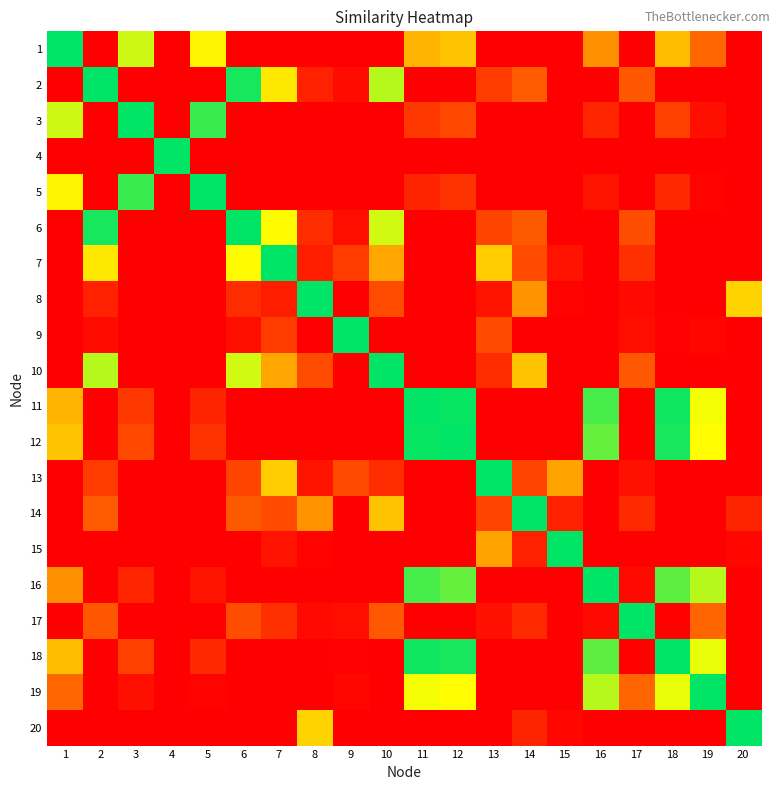

Reading left to right, extract all data points from this chart.

1: 1=1.0	2=0.0	3=0.7	4=0.0	5=0.6	6=0.0	7=0.0	8=0.0	9=0.0	10=0.0	11=0.5	12=0.5	13=0.0	14=0.0	15=0.0	16=0.4	17=0.0	18=0.5	19=0.3	20=0.0
2: 1=0.0	2=1.0	3=0.0	4=0.0	5=0.0	6=1.0	7=0.6	8=0.1	9=0.0	10=0.8	11=0.0	12=0.0	13=0.2	14=0.2	15=0.0	16=0.0	17=0.2	18=0.0	19=0.0	20=0.0
3: 1=0.7	2=0.0	3=1.0	4=0.0	5=0.9	6=0.0	7=0.0	8=0.0	9=0.0	10=0.0	11=0.1	12=0.2	13=0.0	14=0.0	15=0.0	16=0.1	17=0.0	18=0.2	19=0.0	20=0.0
4: 1=0.0	2=0.0	3=0.0	4=1.0	5=0.0	6=0.0	7=0.0	8=0.0	9=0.0	10=0.0	11=0.0	12=0.0	13=0.0	14=0.0	15=0.0	16=0.0	17=0.0	18=0.0	19=0.0	20=0.0
5: 1=0.6	2=0.0	3=0.9	4=0.0	5=1.0	6=0.0	7=0.0	8=0.0	9=0.0	10=0.0	11=0.1	12=0.1	13=0.0	14=0.0	15=0.0	16=0.1	17=0.0	18=0.1	19=0.0	20=0.0
6: 1=0.0	2=1.0	3=0.0	4=0.0	5=0.0	6=1.0	7=0.7	8=0.1	9=0.0	10=0.7	11=0.0	12=0.0	13=0.2	14=0.2	15=0.0	16=0.0	17=0.2	18=0.0	19=0.0	20=0.0
7: 1=0.0	2=0.6	3=0.0	4=0.0	5=0.0	6=0.7	7=1.0	8=0.1	9=0.2	10=0.4	11=0.0	12=0.0	13=0.5	14=0.2	15=0.1	16=0.0	17=0.1	18=0.0	19=0.0	20=0.0
8: 1=0.0	2=0.1	3=0.0	4=0.0	5=0.0	6=0.1	7=0.1	8=1.0	9=0.0	10=0.2	11=0.0	12=0.0	13=0.1	14=0.4	15=0.0	16=0.0	17=0.0	18=0.0	19=0.0	20=0.6
9: 1=0.0	2=0.0	3=0.0	4=0.0	5=0.0	6=0.0	7=0.2	8=0.0	9=1.0	10=0.0	11=0.0	12=0.0	13=0.2	14=0.0	15=0.0	16=0.0	17=0.0	18=0.0	19=0.0	20=0.0
10: 1=0.0	2=0.8	3=0.0	4=0.0	5=0.0	6=0.7	7=0.4	8=0.2	9=0.0	10=1.0	11=0.0	12=0.0	13=0.1	14=0.5	15=0.0	16=0.0	17=0.2	18=0.0	19=0.0	20=0.0
11: 1=0.5	2=0.0	3=0.1	4=0.0	5=0.1	6=0.0	7=0.0	8=0.0	9=0.0	10=0.0	11=1.0	12=1.0	13=0.0	14=0.0	15=0.0	16=0.9	17=0.0	18=1.0	19=0.7	20=0.0
12: 1=0.5	2=0.0	3=0.2	4=0.0	5=0.1	6=0.0	7=0.0	8=0.0	9=0.0	10=0.0	11=1.0	12=1.0	13=0.0	14=0.0	15=0.0	16=0.9	17=0.0	18=1.0	19=0.7	20=0.0
13: 1=0.0	2=0.2	3=0.0	4=0.0	5=0.0	6=0.2	7=0.5	8=0.1	9=0.2	10=0.1	11=0.0	12=0.0	13=1.0	14=0.2	15=0.4	16=0.0	17=0.0	18=0.0	19=0.0	20=0.0
14: 1=0.0	2=0.2	3=0.0	4=0.0	5=0.0	6=0.2	7=0.2	8=0.4	9=0.0	10=0.5	11=0.0	12=0.0	13=0.2	14=1.0	15=0.1	16=0.0	17=0.1	18=0.0	19=0.0	20=0.1
15: 1=0.0	2=0.0	3=0.0	4=0.0	5=0.0	6=0.0	7=0.1	8=0.0	9=0.0	10=0.0	11=0.0	12=0.0	13=0.4	14=0.1	15=1.0	16=0.0	17=0.0	18=0.0	19=0.0	20=0.0
16: 1=0.4	2=0.0	3=0.1	4=0.0	5=0.1	6=0.0	7=0.0	8=0.0	9=0.0	10=0.0	11=0.9	12=0.9	13=0.0	14=0.0	15=0.0	16=1.0	17=0.0	18=0.9	19=0.8	20=0.0
17: 1=0.0	2=0.2	3=0.0	4=0.0	5=0.0	6=0.2	7=0.1	8=0.0	9=0.0	10=0.2	11=0.0	12=0.0	13=0.0	14=0.1	15=0.0	16=0.0	17=1.0	18=0.0	19=0.3	20=0.0
18: 1=0.5	2=0.0	3=0.2	4=0.0	5=0.1	6=0.0	7=0.0	8=0.0	9=0.0	10=0.0	11=1.0	12=1.0	13=0.0	14=0.0	15=0.0	16=0.9	17=0.0	18=1.0	19=0.7	20=0.0
19: 1=0.3	2=0.0	3=0.0	4=0.0	5=0.0	6=0.0	7=0.0	8=0.0	9=0.0	10=0.0	11=0.7	12=0.7	13=0.0	14=0.0	15=0.0	16=0.8	17=0.3	18=0.7	19=1.0	20=0.0
20: 1=0.0	2=0.0	3=0.0	4=0.0	5=0.0	6=0.0	7=0.0	8=0.6	9=0.0	10=0.0	11=0.0	12=0.0	13=0.0	14=0.1	15=0.0	16=0.0	17=0.0	18=0.0	19=0.0	20=1.0